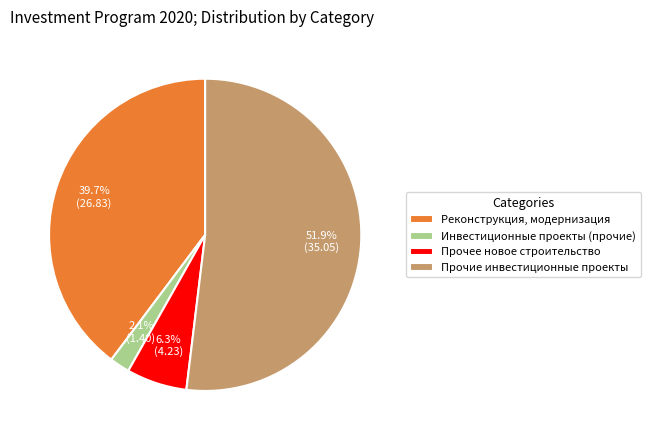

To the nearest percent, what is the combined percentage of Прочие инвестиционные проекты and Инвестиционные проекты (прочие)?

54%